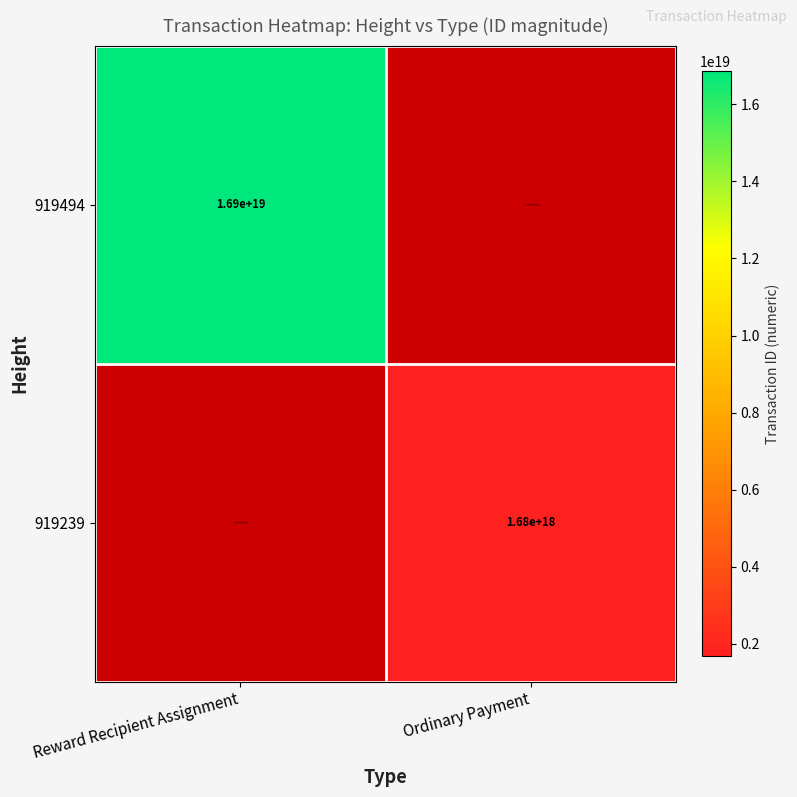

The value of 919494 at Reward Recipient Assignment is 4555556566982207488.0. True or false?

False